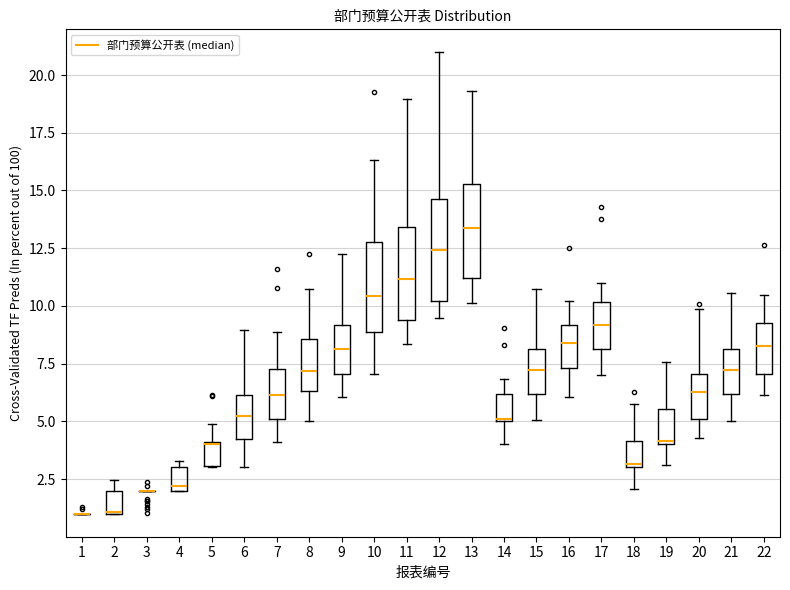

Reading left to right, read every box against the y-axis: the position of its median line, the range the box covers, and the ends of its whiskers. The values are not printed on the chart, so give them approximately, as read against the axis.

1: box collapsed to a line at 1.0, whiskers 1.0 to 1.0
2: median 1.0 (drawn on the box's lower edge), box 1.0 to 2.0, whiskers 1.0 to 2.5
3: box collapsed to a line at 2.0, whiskers 2.0 to 2.0
4: median 2.0 (just above the box's lower edge), box 2.0 to 3.0, whiskers 2.0 to 3.5
5: median 4.0, box 3.0 to 4.0, whiskers 3.0 to 5.0
6: median 5.0, box 4.0 to 6.0, whiskers 3.0 to 9.0
7: median 6.0, box 5.0 to 7.5, whiskers 4.0 to 9.0
8: median 7.0, box 6.5 to 8.5, whiskers 5.0 to 10.5
9: median 8.0, box 7.0 to 9.0, whiskers 6.0 to 12.0
10: median 10.5, box 9.0 to 13.0, whiskers 7.0 to 16.5
11: median 11.0, box 9.5 to 13.5, whiskers 8.5 to 19.0
12: median 12.5, box 10.0 to 14.5, whiskers 9.5 to 21.0
13: median 13.5, box 11.0 to 15.5, whiskers 10.0 to 19.5
14: median 5.0 (drawn on the box's lower edge), box 5.0 to 6.0, whiskers 4.0 to 7.0
15: median 7.0, box 6.0 to 8.0, whiskers 5.0 to 10.5
16: median 8.5, box 7.5 to 9.0, whiskers 6.0 to 10.0
17: median 9.0, box 8.0 to 10.0, whiskers 7.0 to 11.0
18: median 3.0 (just above the box's lower edge), box 3.0 to 4.0, whiskers 2.0 to 6.0
19: median 4.0, box 4.0 to 5.5, whiskers 3.0 to 7.5
20: median 6.0, box 5.0 to 7.0, whiskers 4.5 to 10.0
21: median 7.0, box 6.0 to 8.0, whiskers 5.0 to 10.5
22: median 8.5, box 7.0 to 9.5, whiskers 6.0 to 10.5